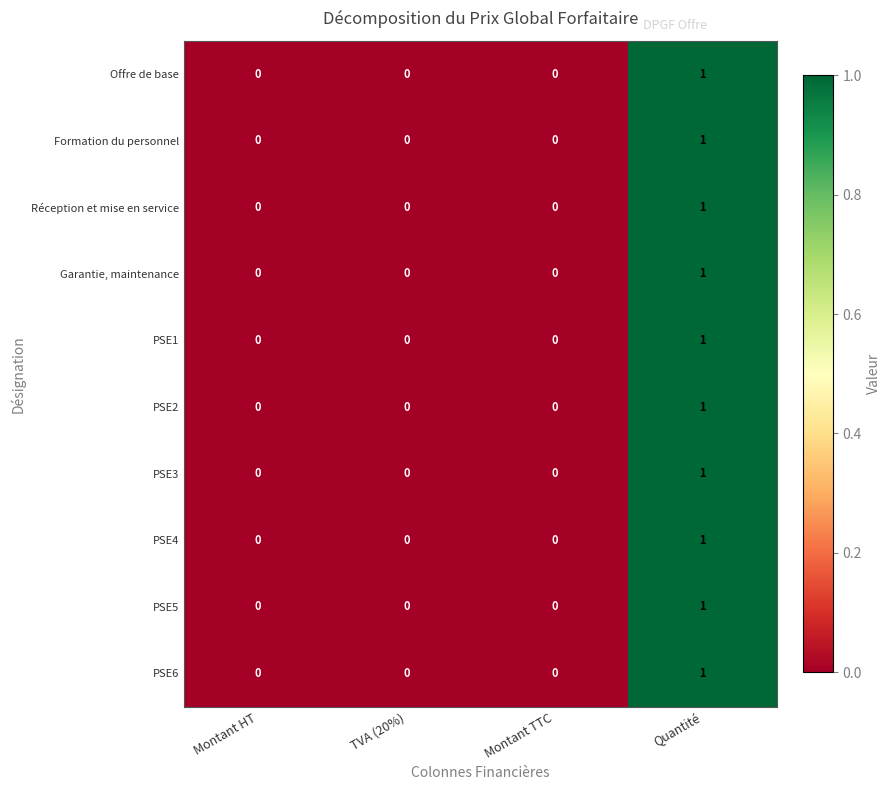

Count the PSE5 values in the range 0 to 1.

4